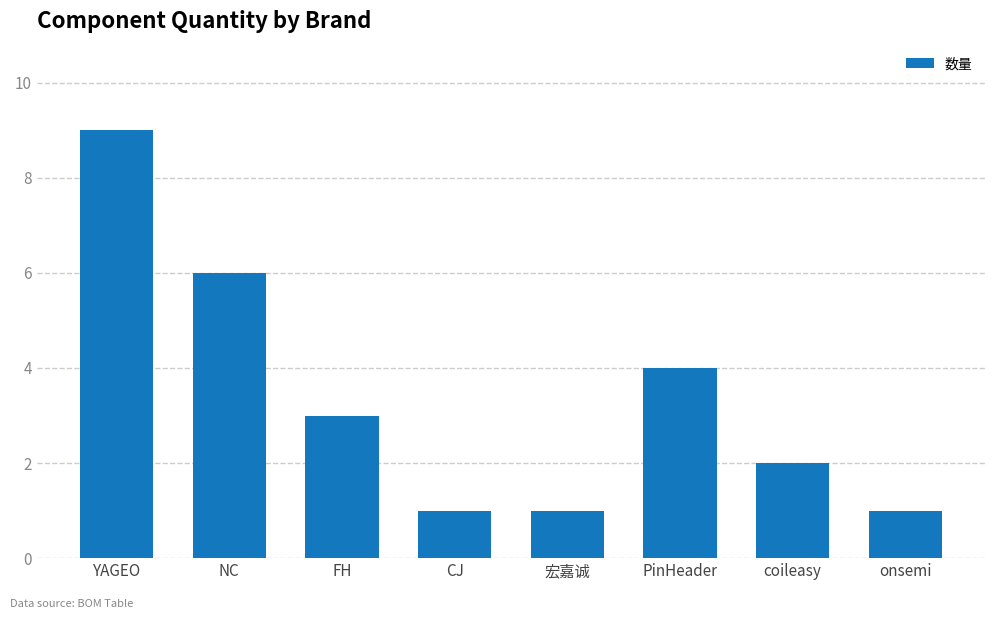

How many data points are less than 3?

4